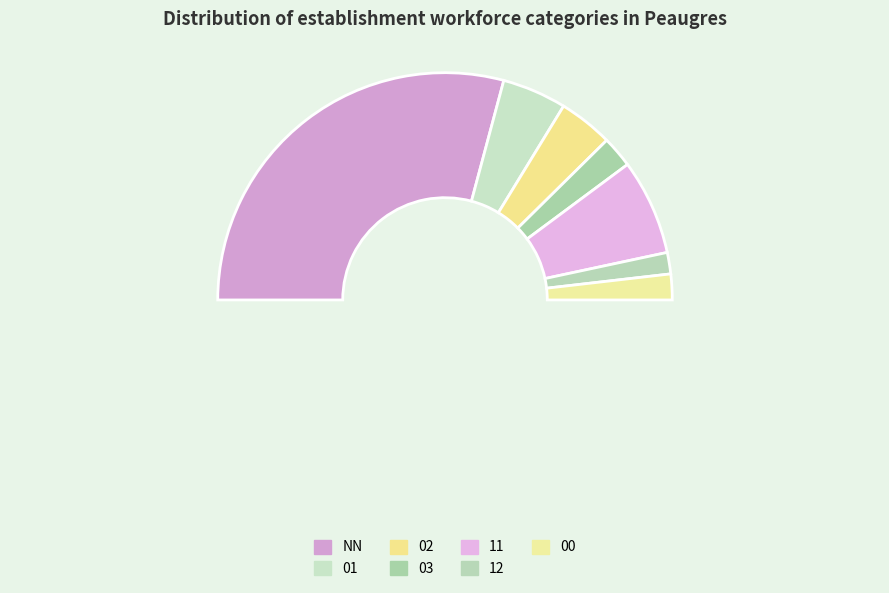

Is it true that 12 is 3% of the pie?

True